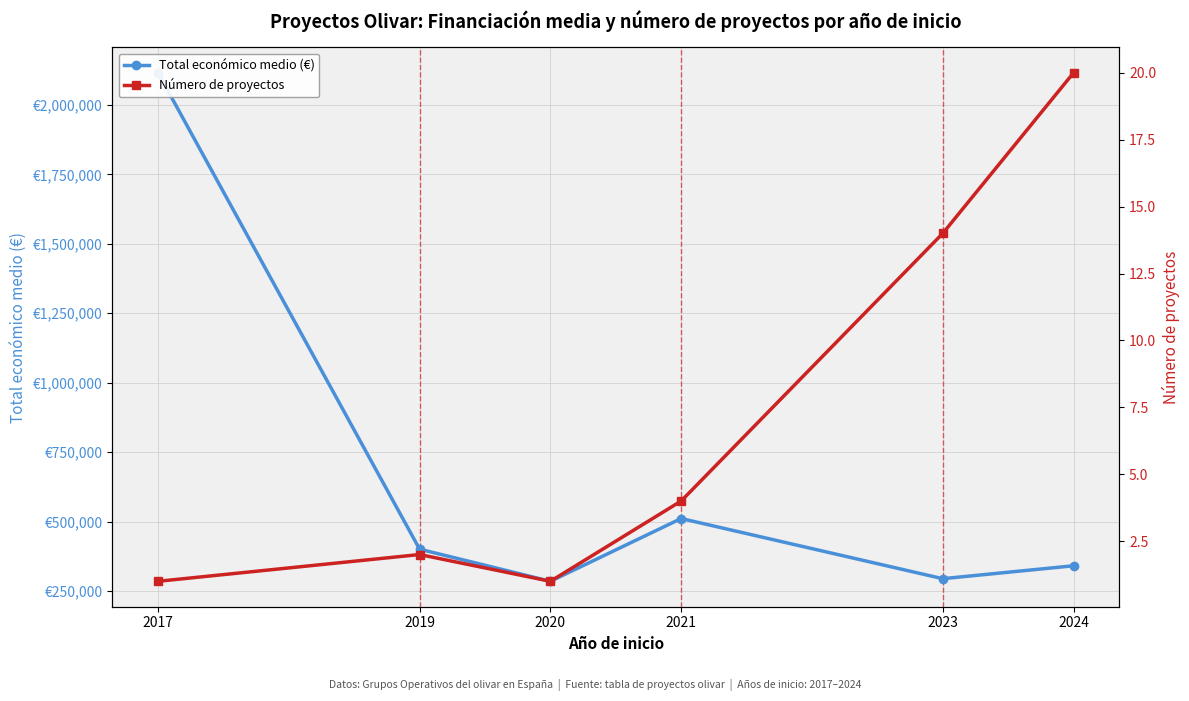

At how many categories does at least one series exceed 2026403?

1